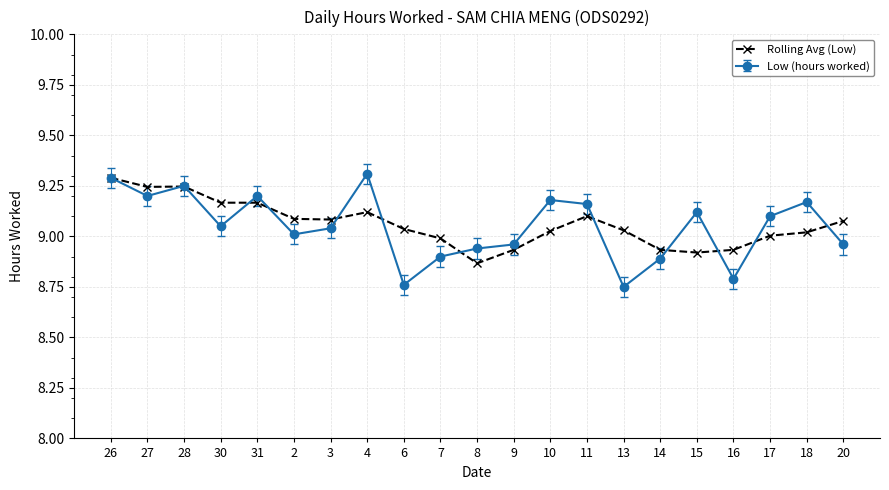

True or false: Rolling Avg (Low) has more than 1 points higher than both neighbors.

True